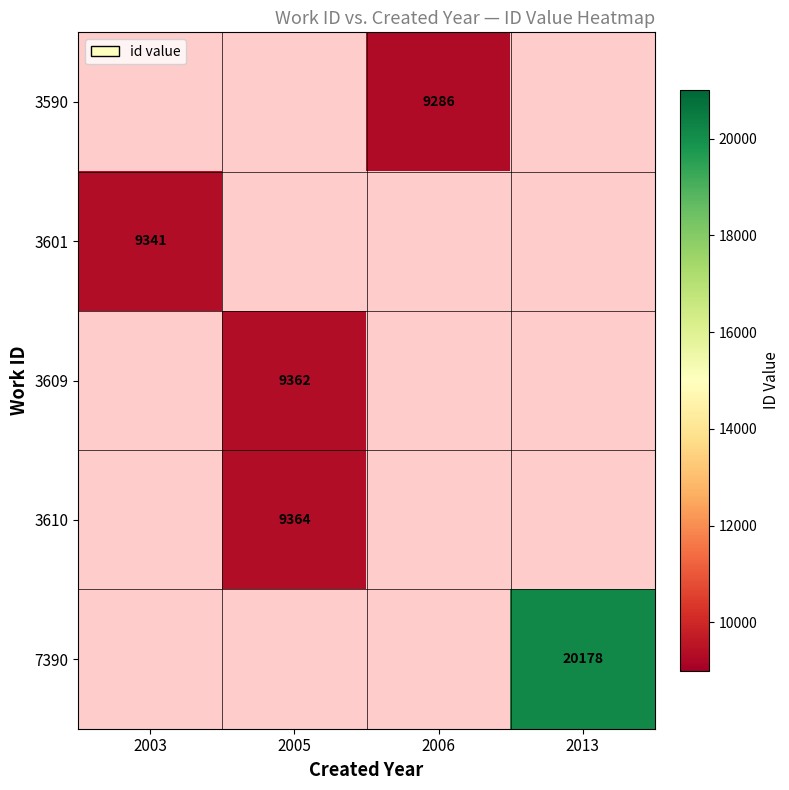

The 3590 series shows 3834 at 2006. True or false?

False